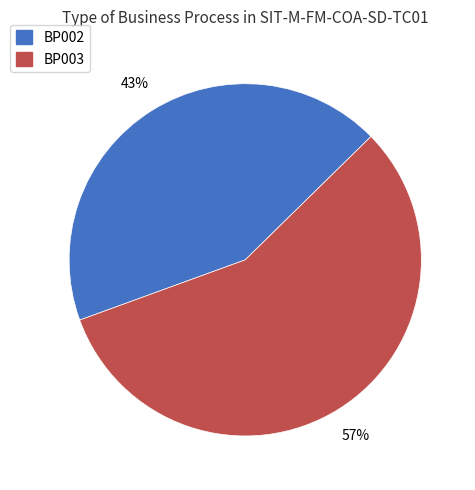

How many slices are in this pie chart?

2